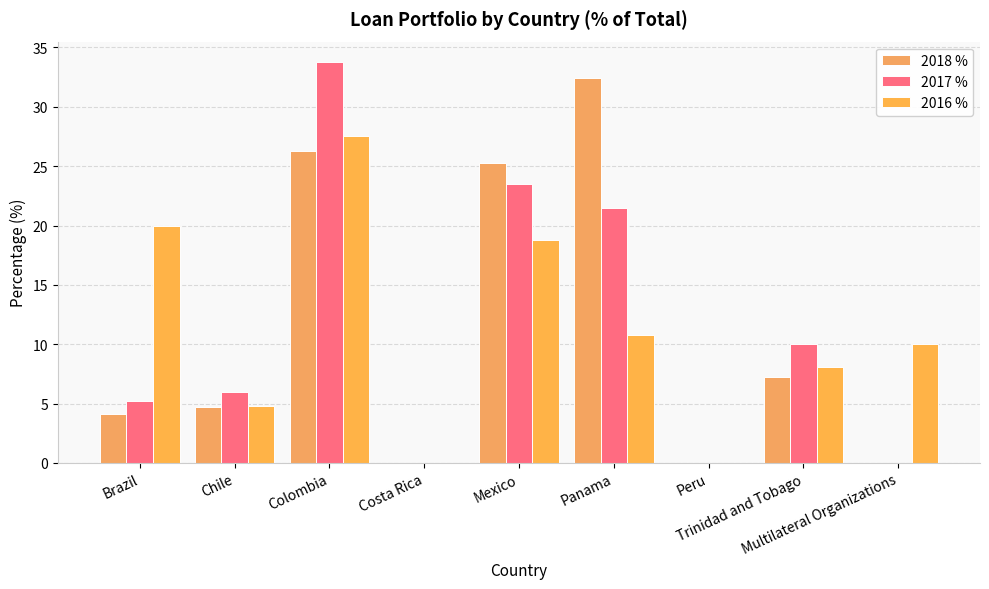

Count the number of data series in this chart.

3